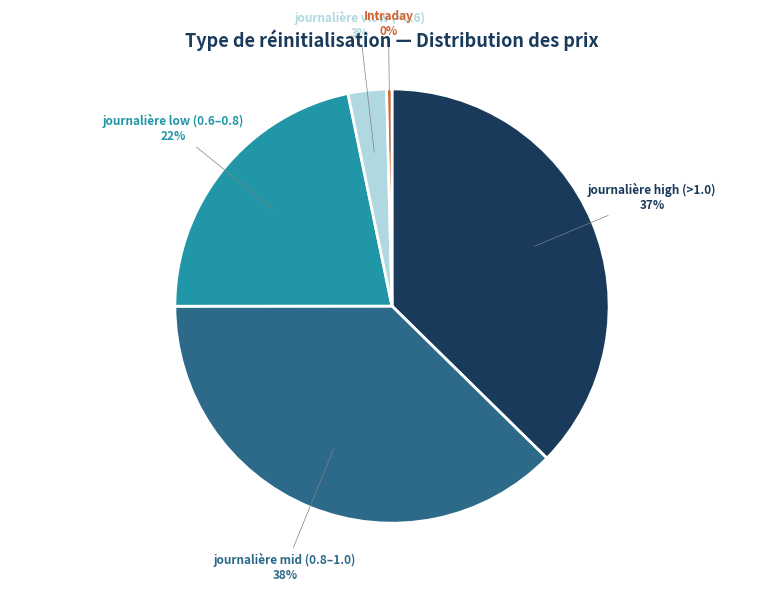

Is there a majority slice in this chart?

No